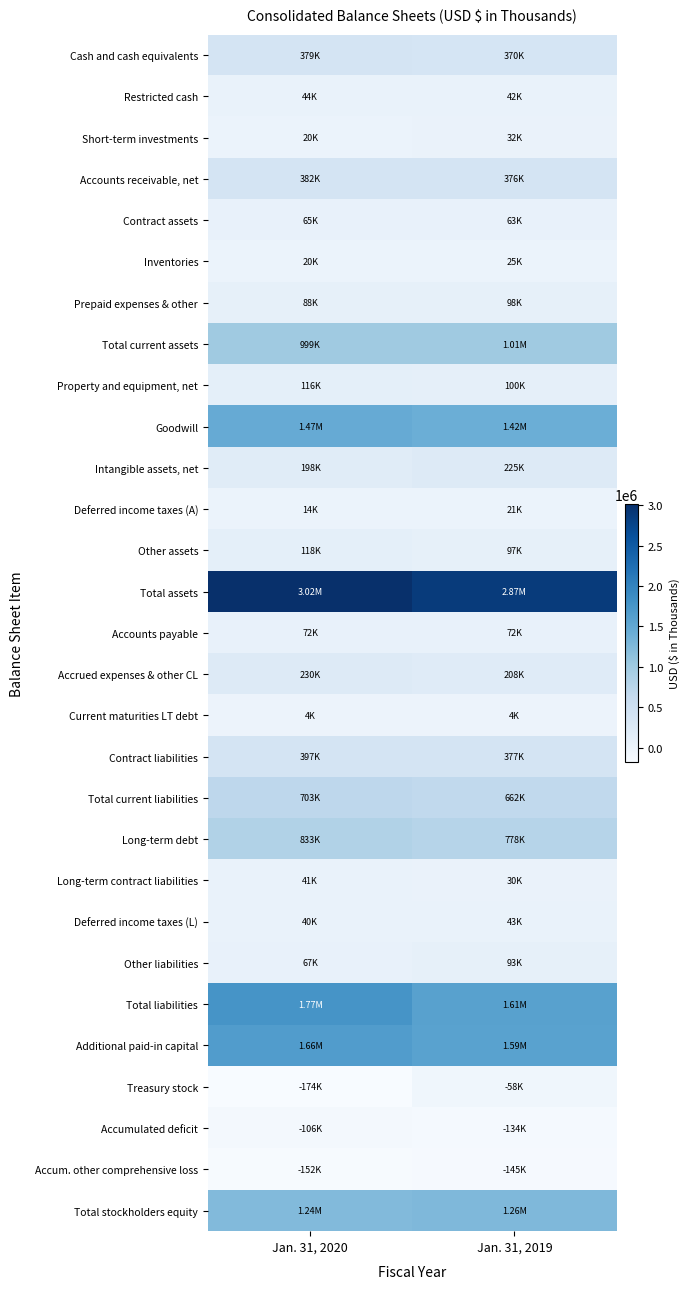

What is the difference between the highest and lowest values at Jan. 31, 2020?

3190192